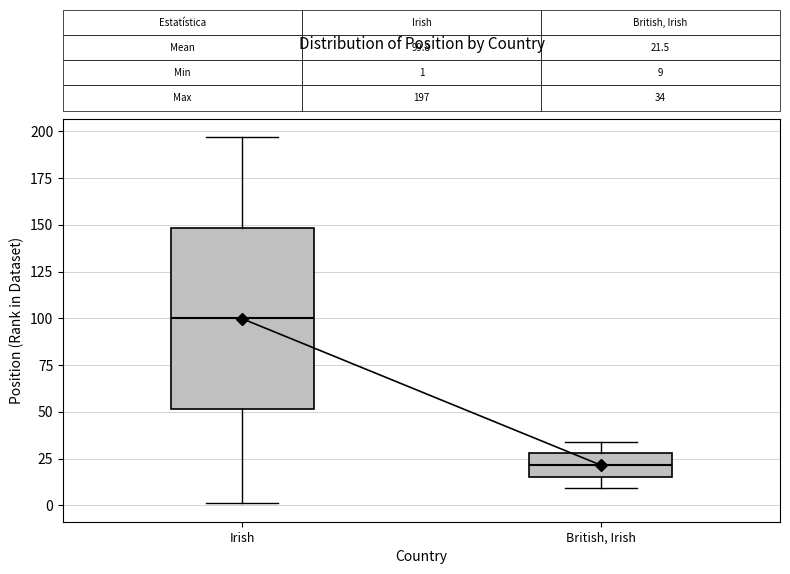

Which box has the lowest median line?

British, Irish